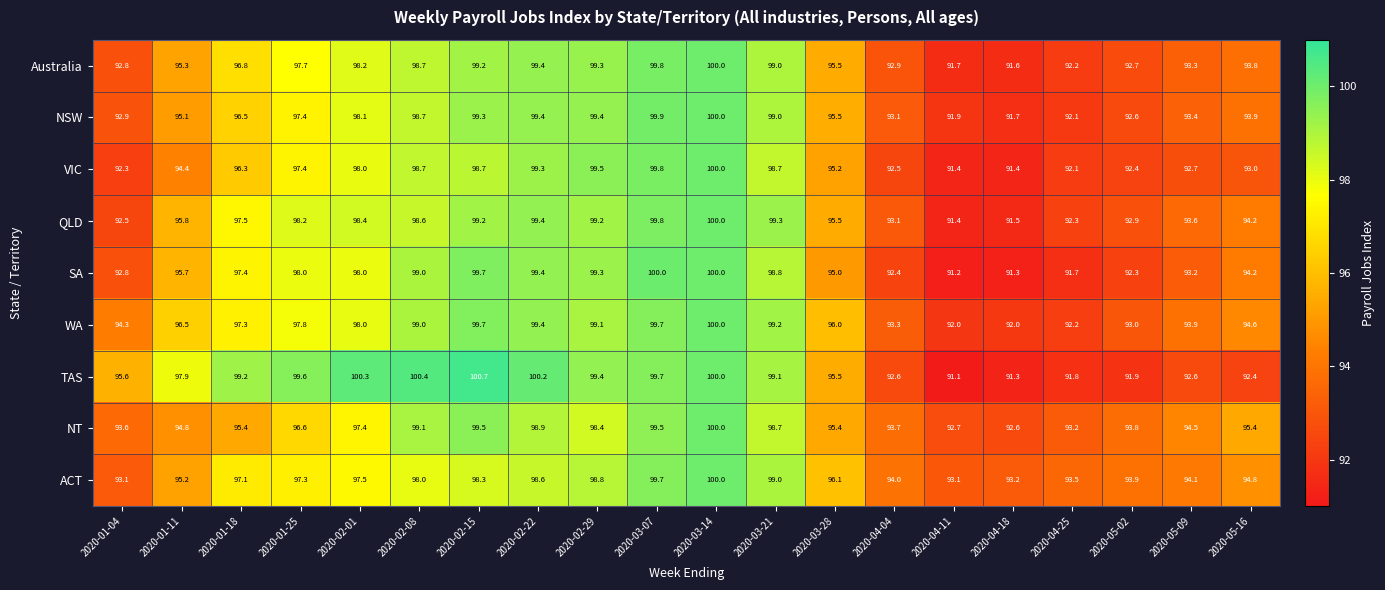

What is the total value across all series at 2020-05-09?

841.3